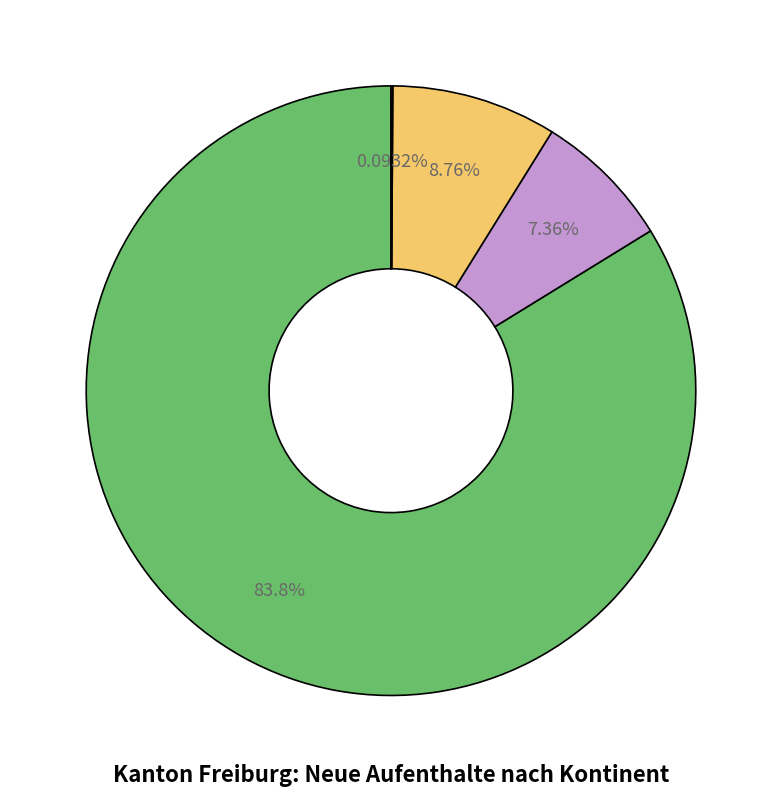

To the nearest percent, what is the average slice percentage?

25%